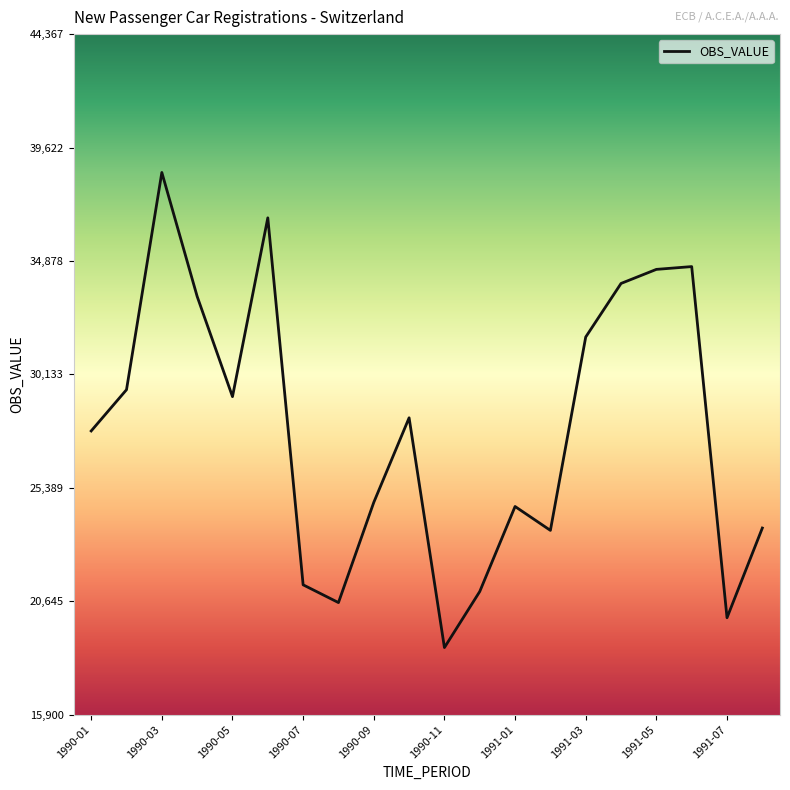

How many lines are shown in the chart?

1